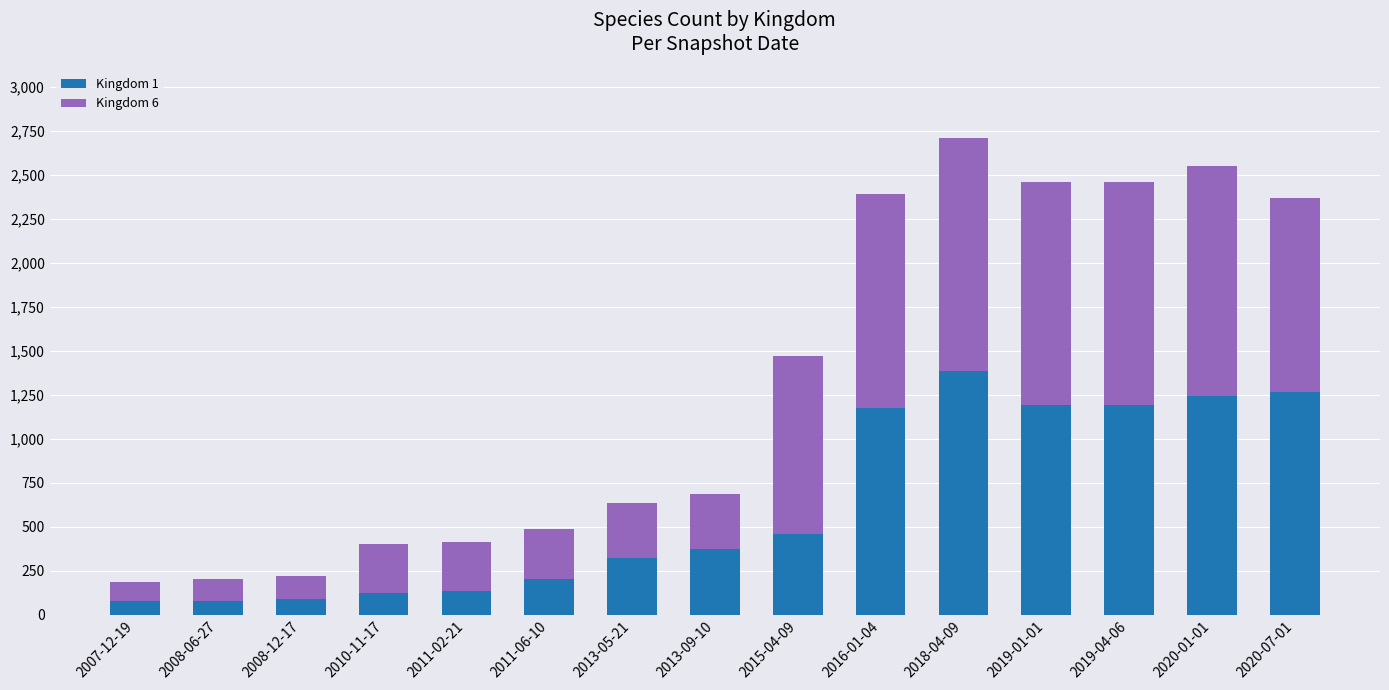

What is the total value across all series at 2016-01-04?

2394